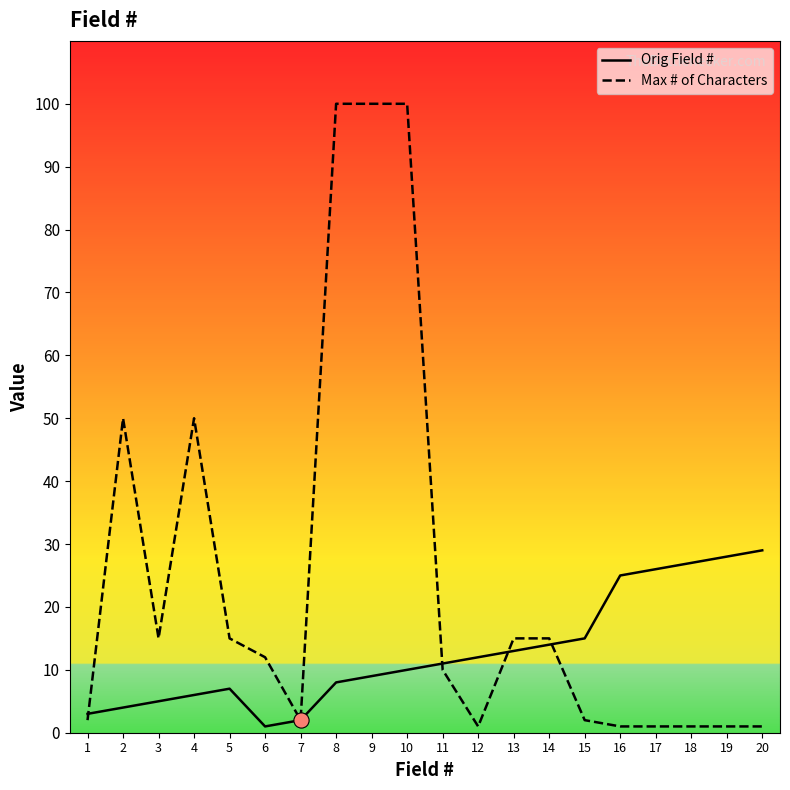

Which series contains the highest Y value?

Max # of Characters